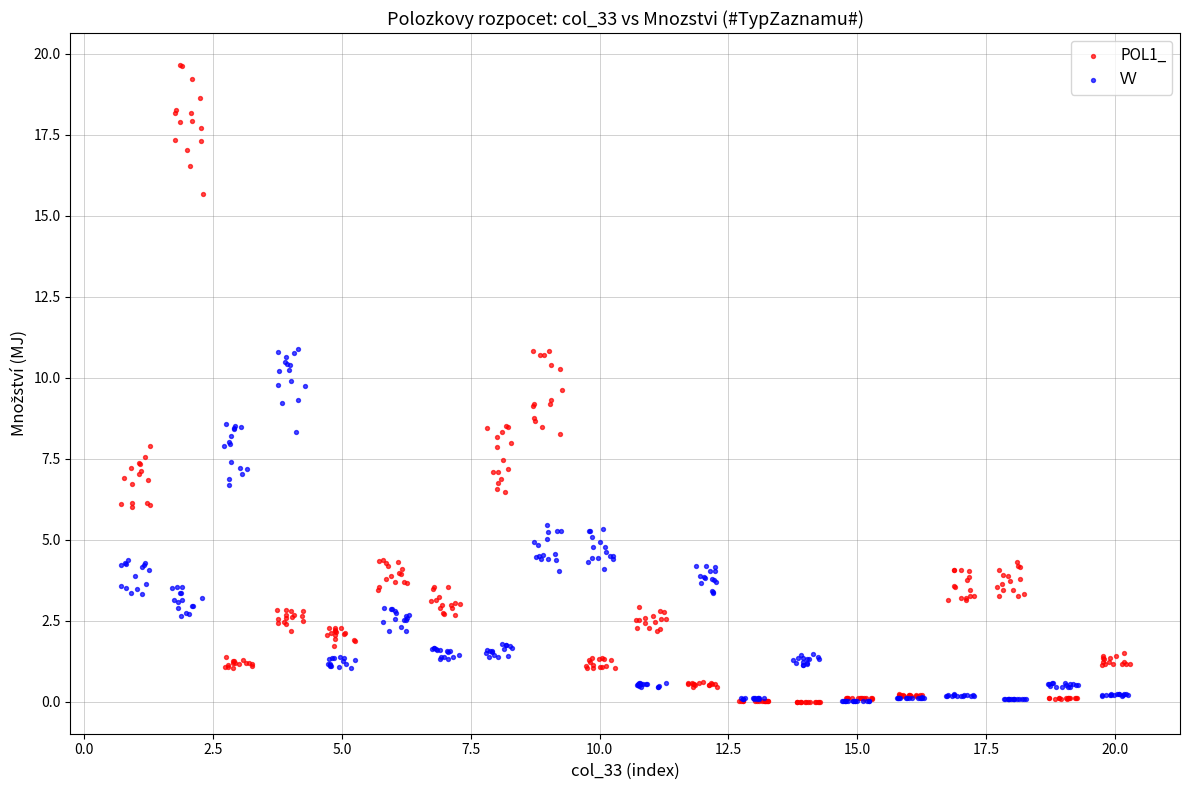

What are all the series names shown in the legend?

POL1_, VV